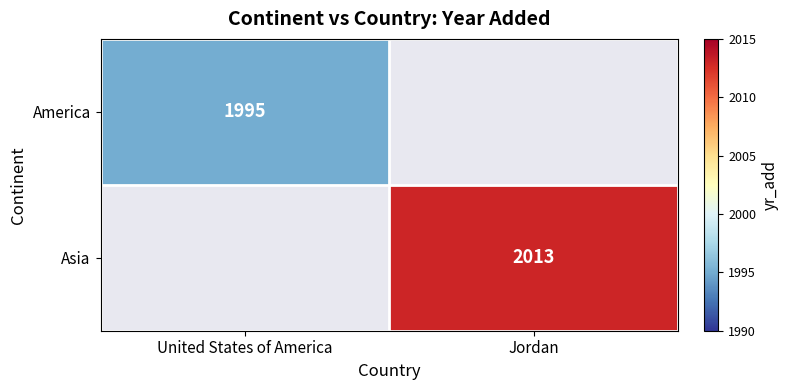

The value of America at United States of America is 2648. True or false?

False